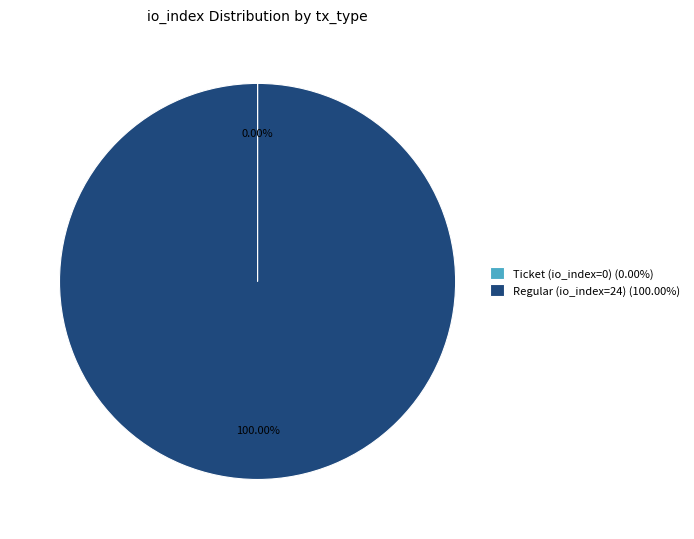

Which slice represents more than half of the pie?

Regular (io_index=24) (100.00%)